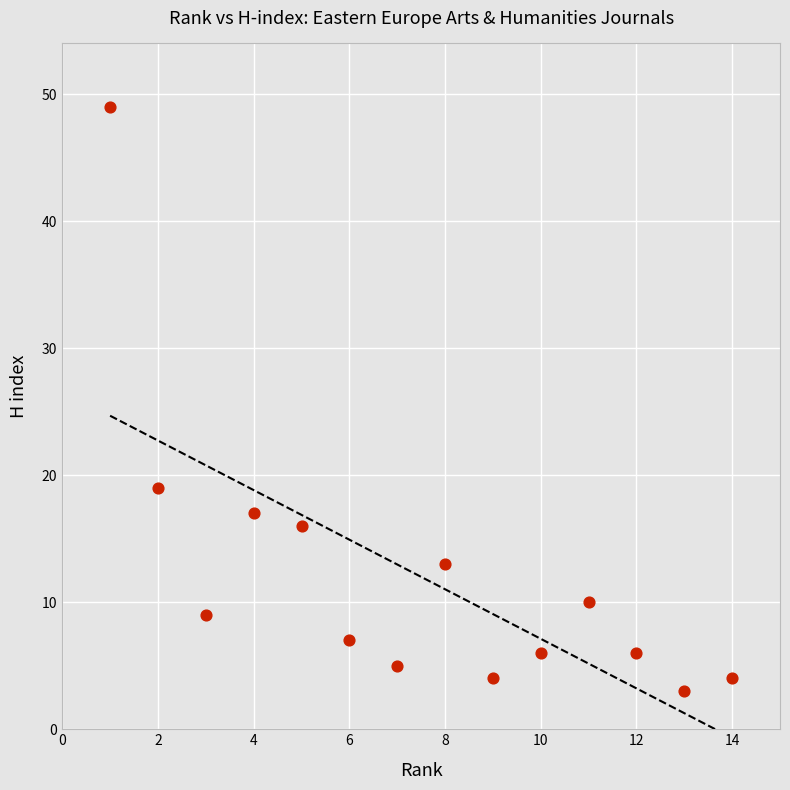

What Y value in the scatter plot is closest to 26?

19